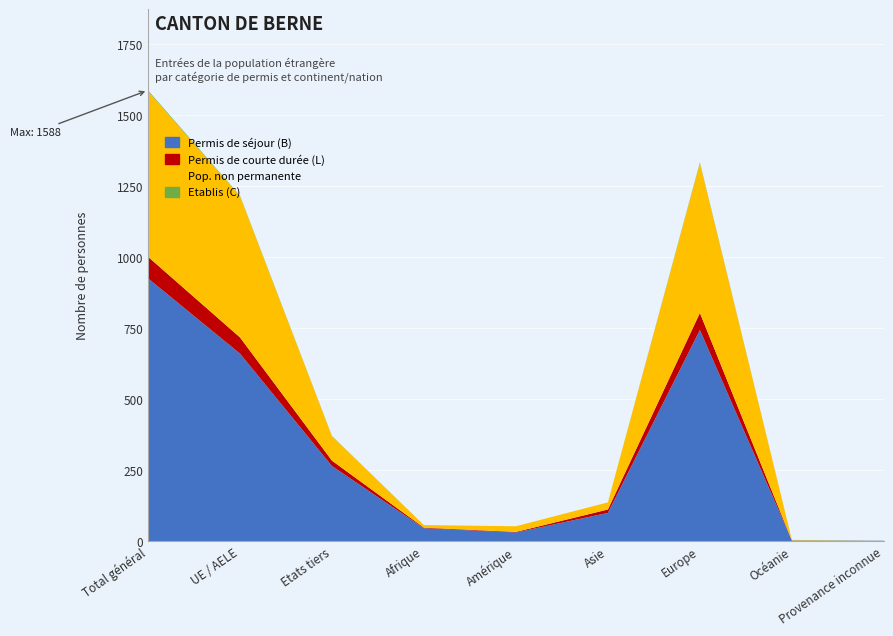

What is the difference between the maximum and minimum values in the Permis de séjour (B) Total series?

924